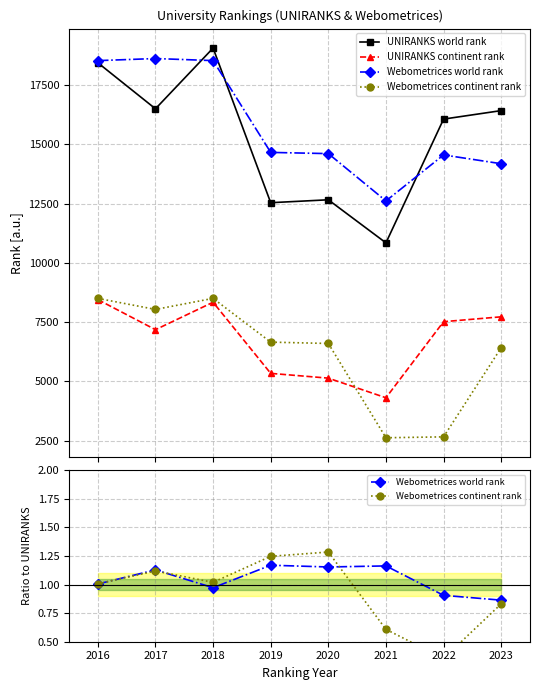

Where is the first local maximum for UNIRANKS world rank?

2018